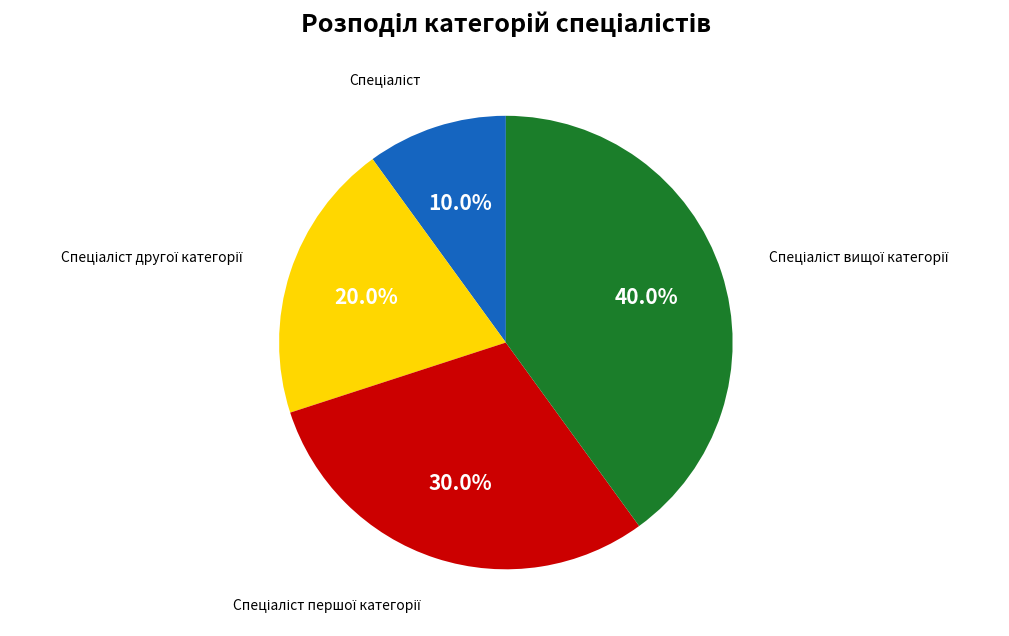

How many segments does this pie chart have?

4